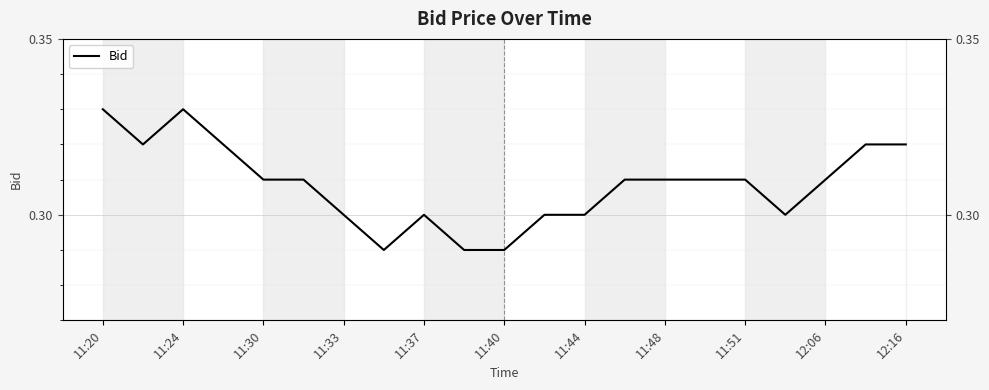

The value at 11:48 is 0.1. True or false?

False